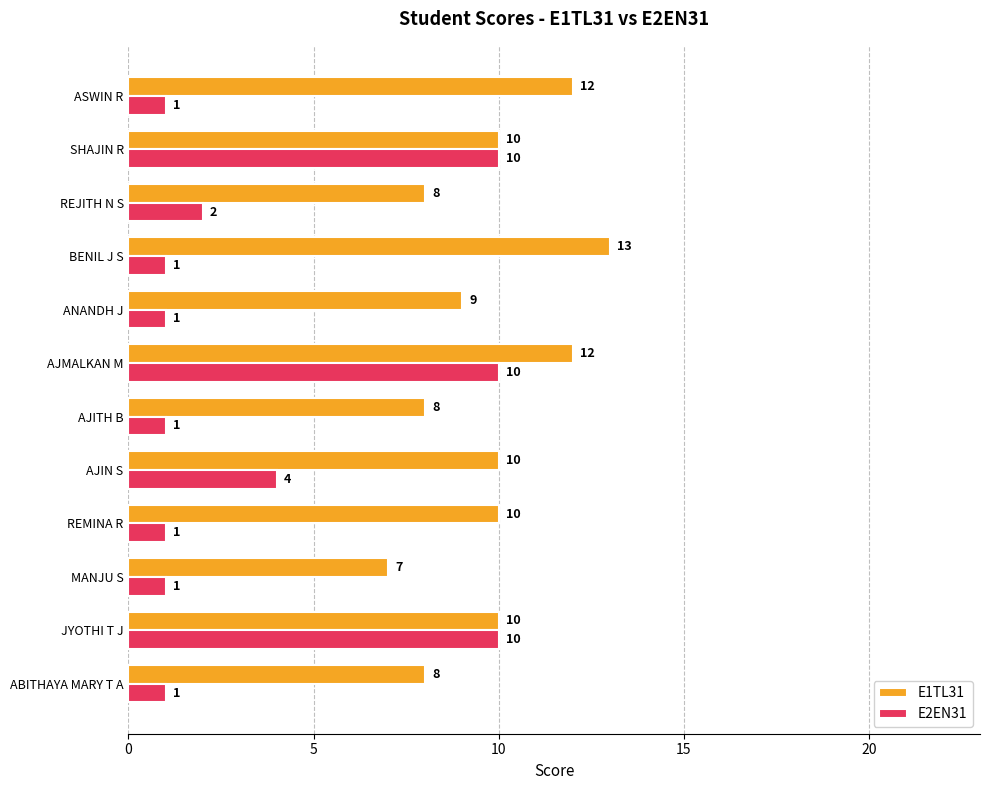

Rank the series by their average value, from lowest to highest.

E2EN31, E1TL31